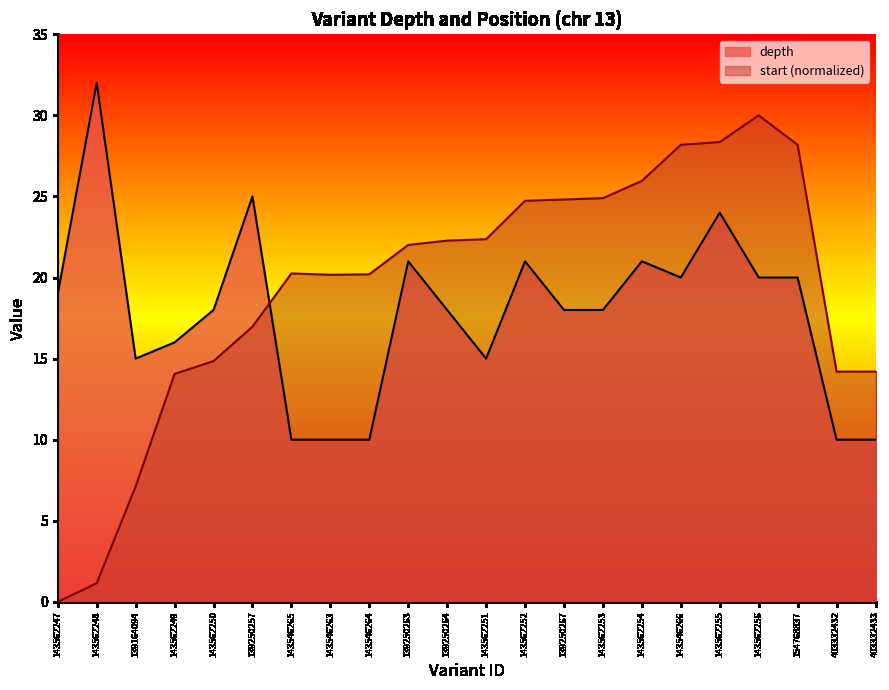

What is the difference between the start values at 143562256 and 139250264?

7.7